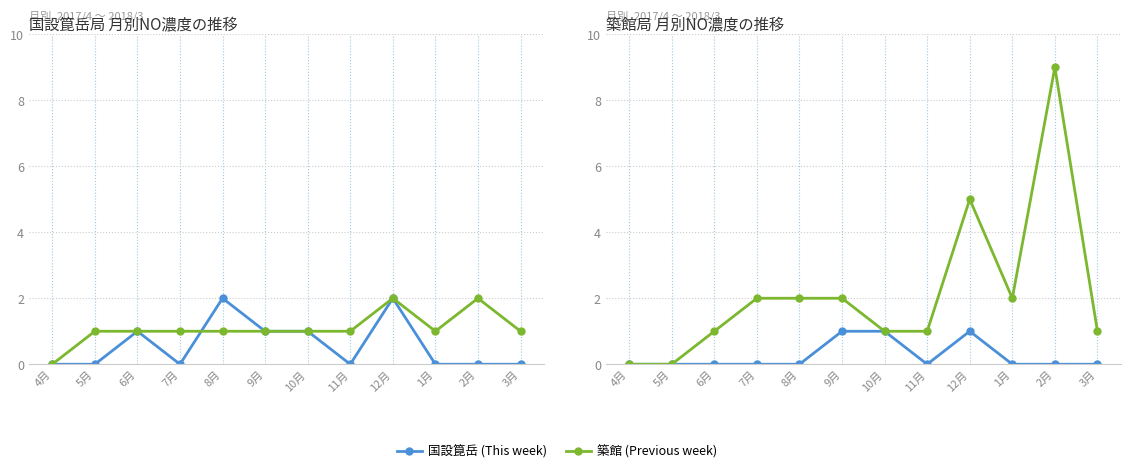

What is the difference between the highest and lowest values at 1月?

2